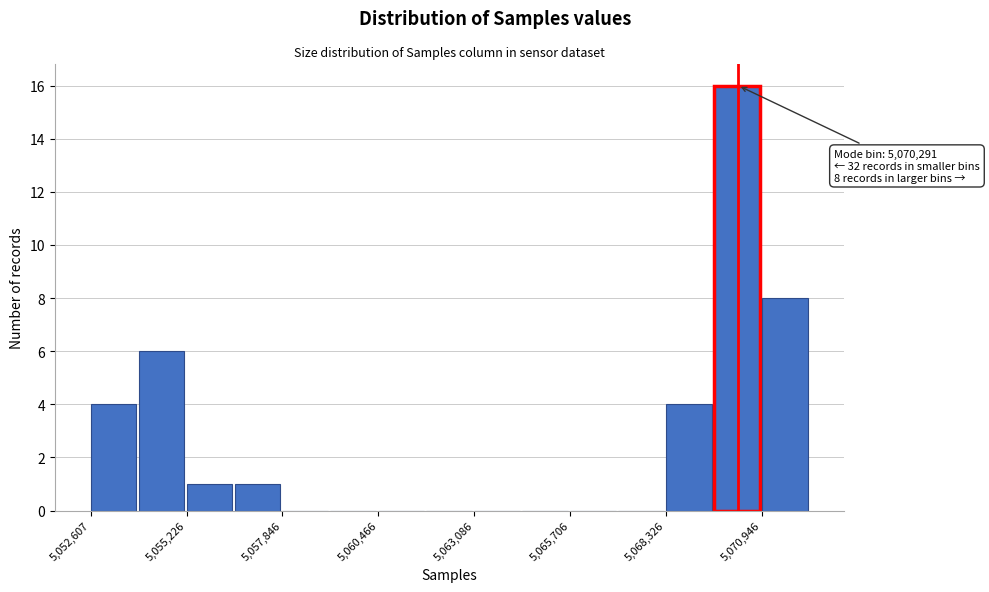

Around what value on the x-axis is the tallest bar? Give the approximate position of its centre, as read against the axis.

5070500